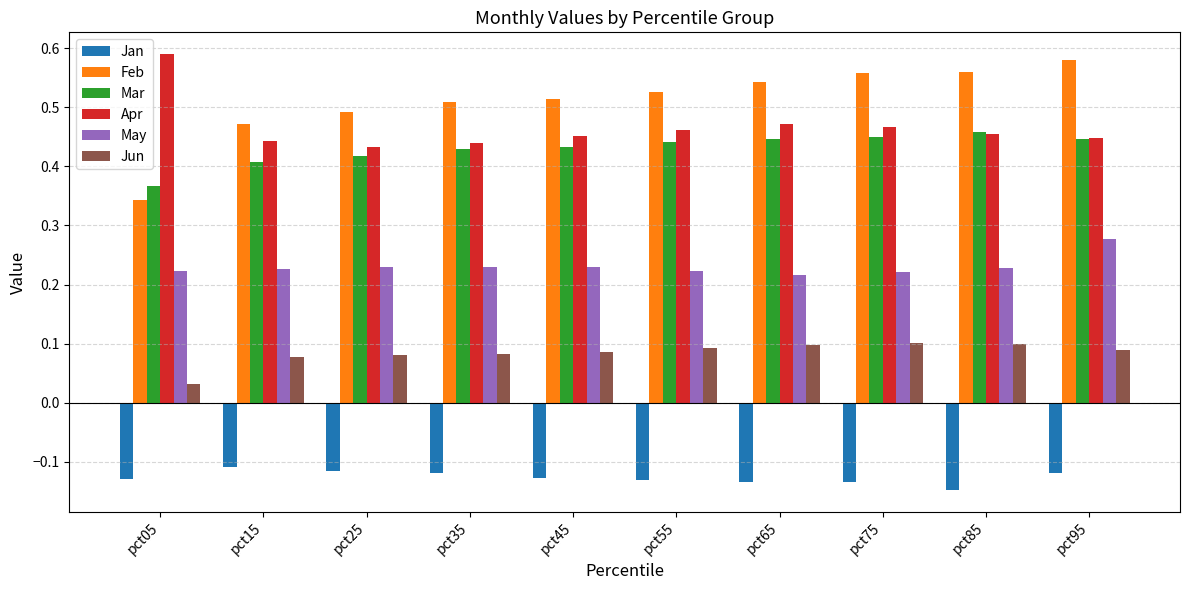

How many Mar values are between 0 and 1?

10